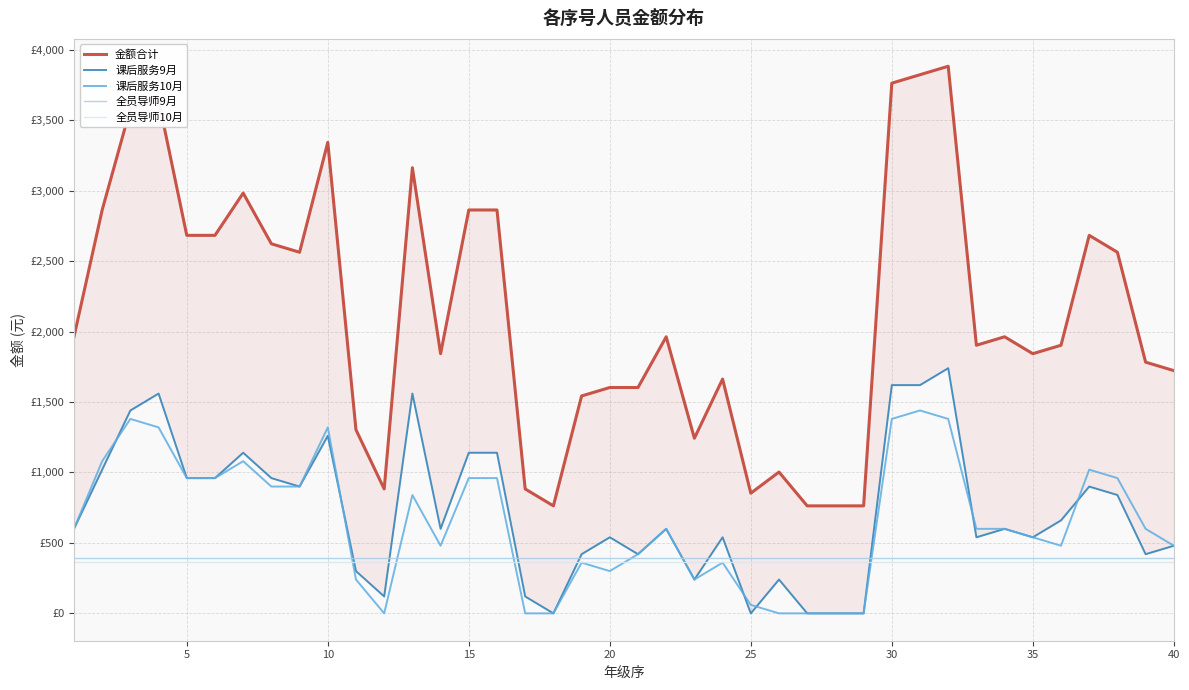

True or false: 全员导师9月 has a value of 593 at 37.

False